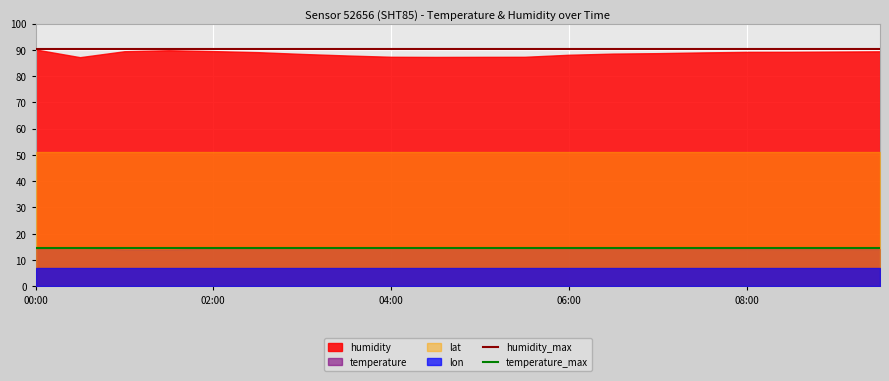

What is the total value across all series at 02:00?

161.9